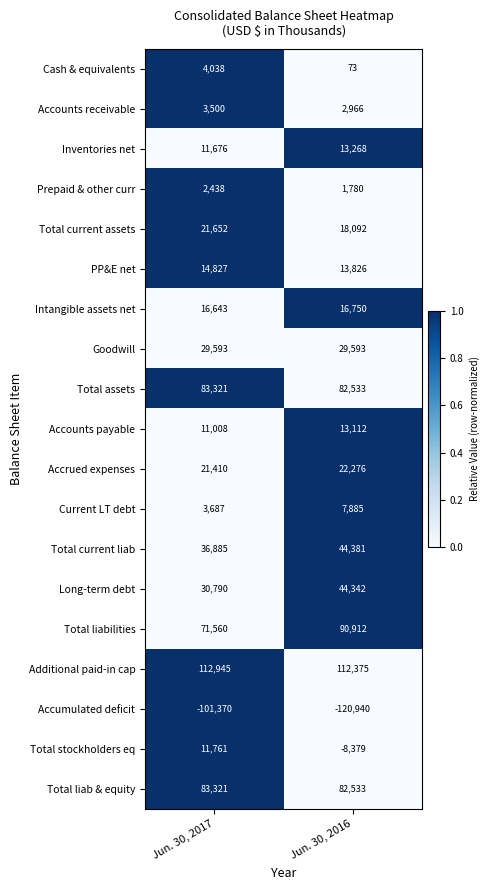

Where is Total current liab nearest to the value 40633?

Jun. 30, 2017